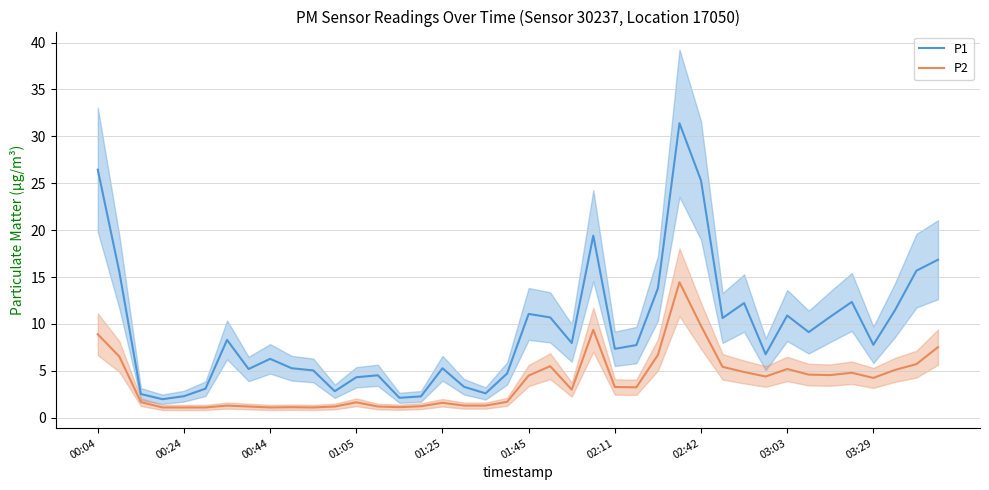

True or false: P2 and P1 intersect in this chart.

False